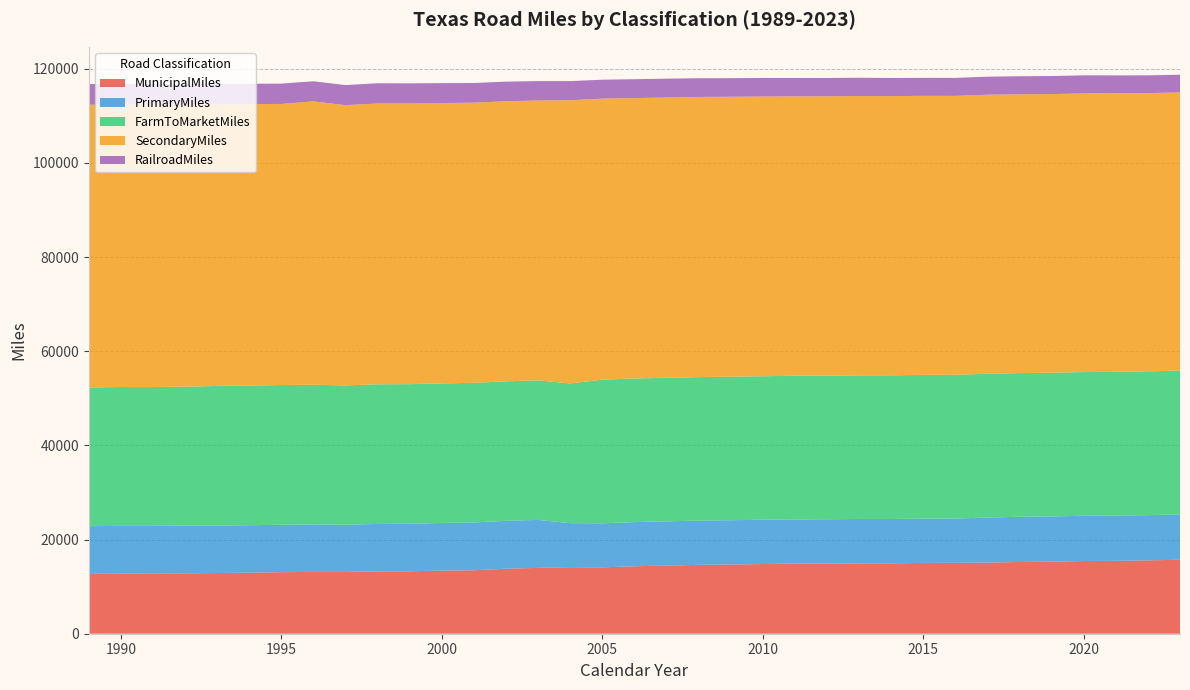

Reading left to right, transcribe all the data shown in this chart.

MunicipalMiles: 1989=12688.0	1990=12776.0	1991=12818.0	1992=12837.0	1993=12896.0	1994=12967.0	1995=13075.0	1996=13135.0	1997=13120.0	1998=13251.0	1999=13271.0	2000=13394.0	2001=13484.0	2002=13808.0	2003=13987.0	2004=14145.0	2005=14097.0	2006=14339.0	2007=14469.0	2008=14630.0	2009=14702.0	2010=14804.0	2011=14887.0	2012=14904.0	2013=14953.0	2014=14965.0	2015=15037.0	2016=15067.0	2017=15102.0	2018=15243.0	2019=15312.0	2020=15442.0	2021=15488.0	2022=15579.9	2023=15715.8
PrimaryMiles: 1989=10158.0	1990=10132.0	1991=10096.0	1992=10106.0	1993=10065.0	1994=10078.0	1995=10067.0	1996=10068.0	1997=10037.0	1998=10066.0	1999=10085.0	2000=10130.0	2001=10156.0	2002=10167.0	2003=10190.0	2004=9342.0	2005=9355.0	2006=9373.0	2007=9400.0	2008=9393.0	2009=9404.0	2010=9403.0	2011=9401.0	2012=9415.0	2013=9420.0	2014=9410.0	2015=9403.0	2016=9402.0	2017=9574.0	2018=9595.0	2019=9598.0	2020=9617.0	2021=9621.0	2022=9610.1	2023=9616.3
FarmToMarketMiles: 1989=29470.0	1990=29500.0	1991=29501.0	1992=29514.0	1993=29677.0	1994=29686.0	1995=29687.0	1996=29685.0	1997=29588.0	1998=29671.0	1999=29657.0	2000=29651.0	2001=29649.0	2002=29642.0	2003=29637.0	2004=29680.0	2005=30511.0	2006=30504.0	2007=30508.0	2008=30490.0	2009=30499.0	2010=30485.0	2011=30509.0	2012=30501.0	2013=30515.0	2014=30518.0	2015=30539.0	2016=30530.0	2017=30547.0	2018=30526.0	2019=30527.0	2020=30527.0	2021=30532.0	2022=30557.2	2023=30545.0
SecondaryMiles: 1989=60059.0	1990=59993.0	1991=59967.0	1992=59938.0	1993=59812.0	1994=59768.0	1995=59709.0	1996=60195.0	1997=59532.0	1998=59646.0	1999=59621.0	2000=59558.0	2001=59510.0	2002=59495.0	2003=59458.0	2004=60165.0	2005=59701.0	2006=59571.0	2007=59531.0	2008=59514.0	2009=59458.0	2010=59425.0	2011=59357.0	2012=59341.0	2013=59320.0	2014=59306.0	2015=59278.0	2016=59253.0	2017=59266.0	2018=59219.0	2019=59190.0	2020=59190.0	2021=59157.0	2022=59100.0	2023=59095.2
RailroadMiles: 1989=4395.0	1990=4384.0	1991=4371.0	1992=4337.0	1993=4337.0	1994=4320.0	1995=4320.0	1996=4270.0	1997=4265.0	1998=4296.0	1999=4276.0	2000=4227.0	2001=4182.0	2002=4163.0	2003=4116.0	2004=4057.0	2005=4023.0	2006=4005.0	2007=3996.0	2008=3969.0	2009=3947.0	2010=3945.0	2011=3905.0	2012=3893.0	2013=3894.0	2014=3854.0	2015=3825.0	2016=3823.0	2017=3838.0	2018=3838.0	2019=3837.0	2020=3837.0	2021=3805.0	2022=3762.0	2023=3765.0